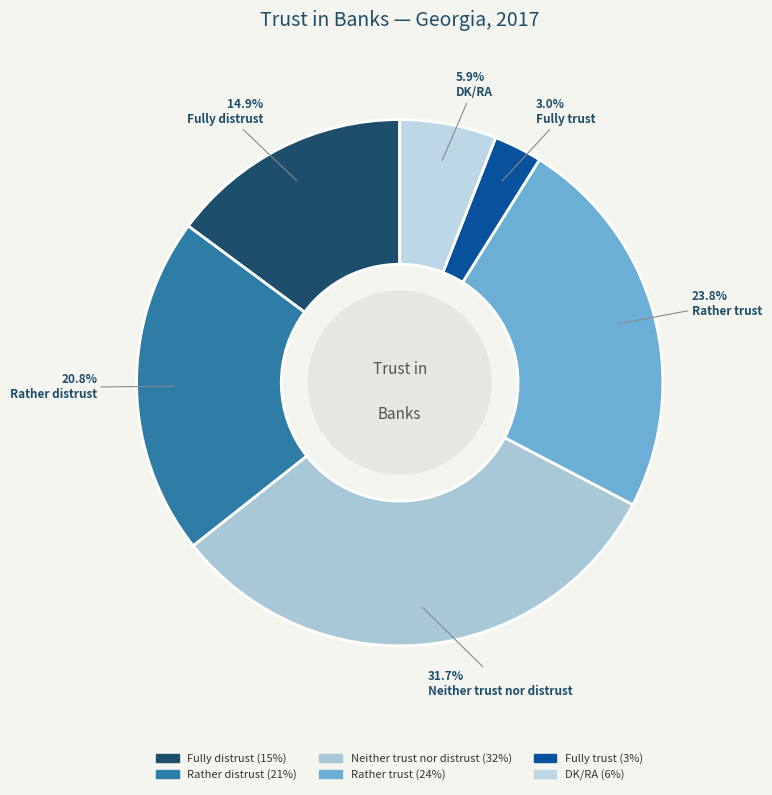

Between Neither trust nor distrust and DK/RA, which is larger?

Neither trust nor distrust